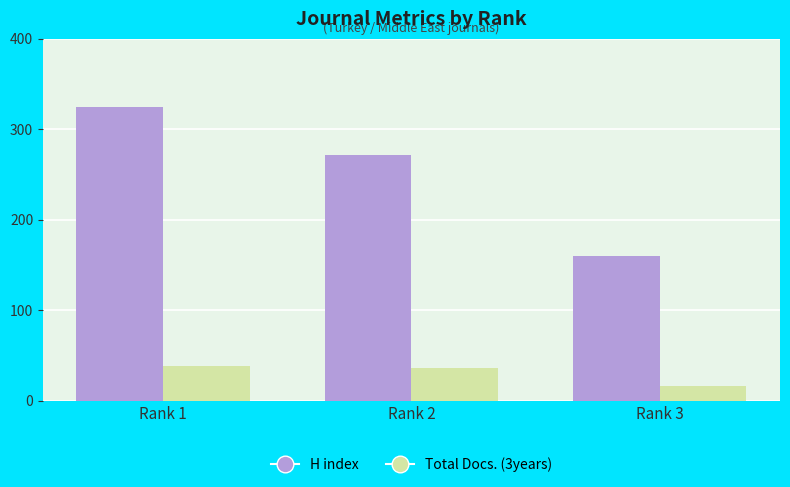

At how many categories does at least one series exceed 225?

2